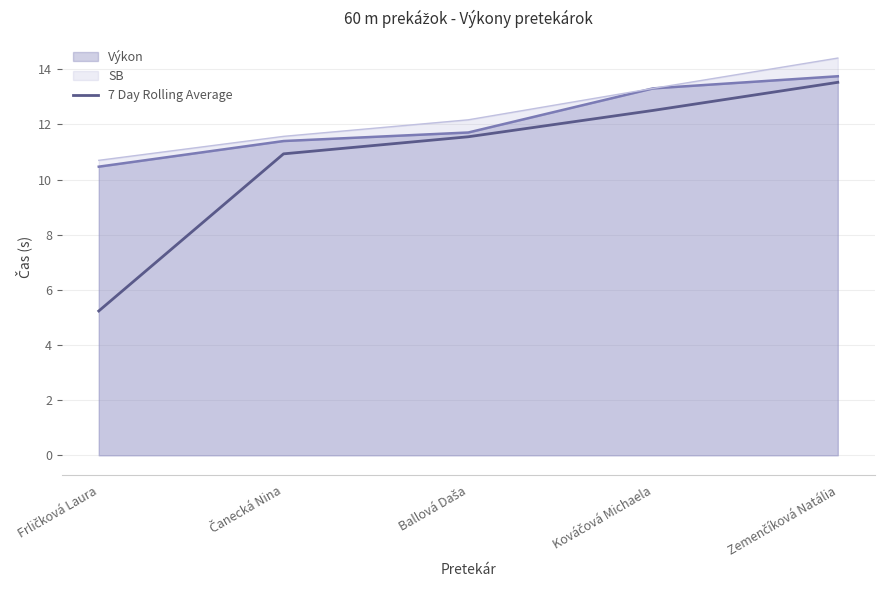

Which category has the highest value across all series?

Zemenčíková Natália